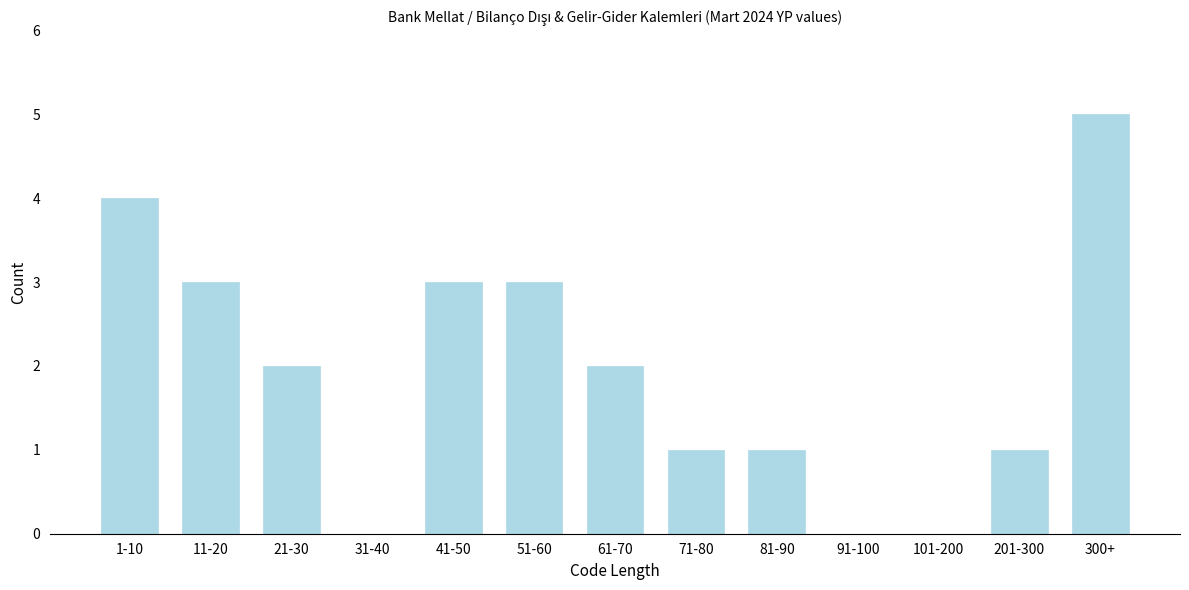

Reading right to left, what are all the values shown in this chart?

300+=5	201-300=1	101-200=0	91-100=0	81-90=1	71-80=1	61-70=2	51-60=3	41-50=3	31-40=0	21-30=2	11-20=3	1-10=4